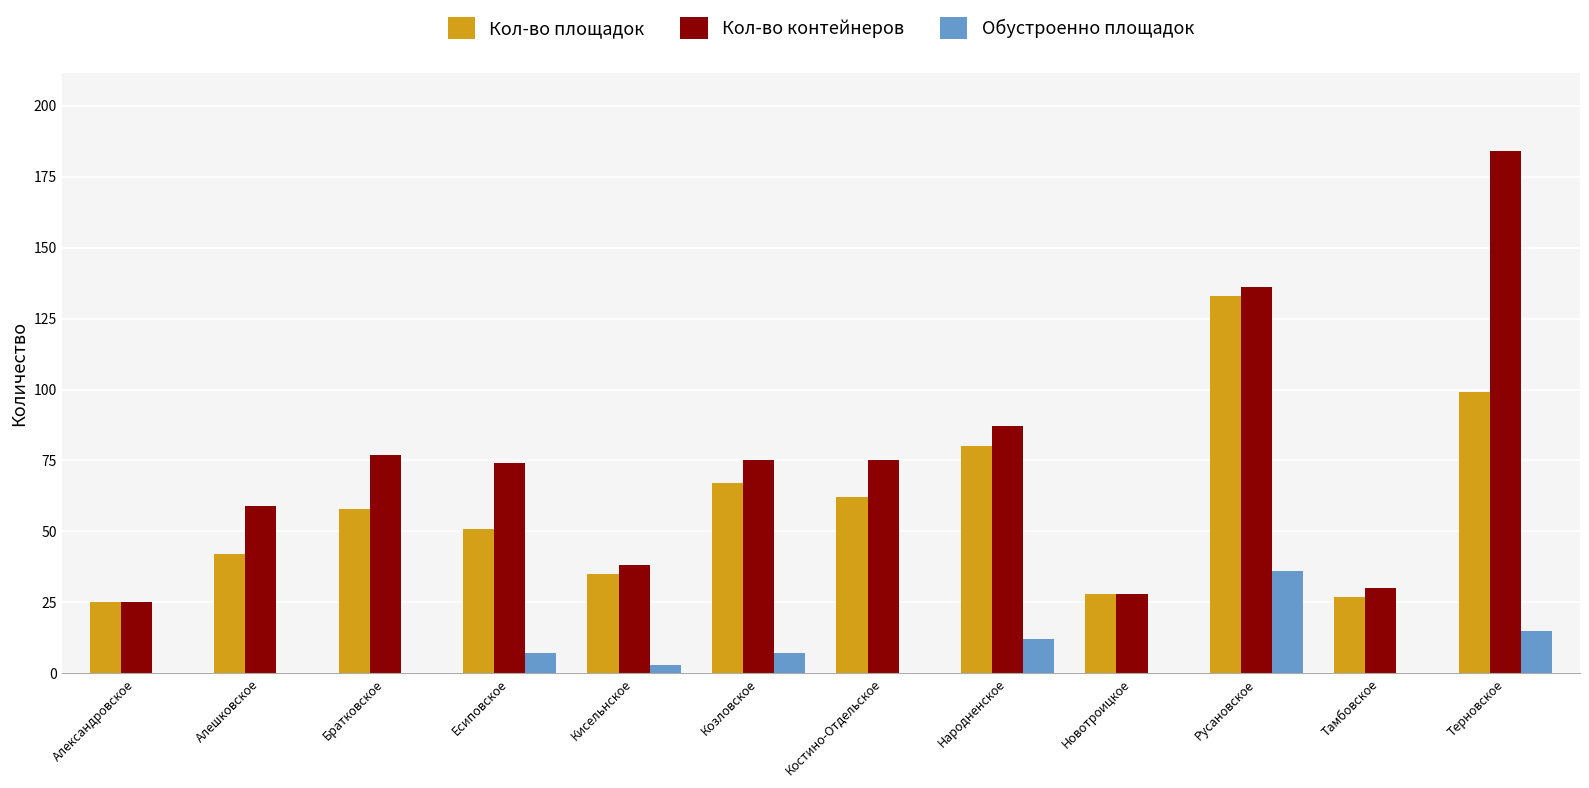

What are all the series names shown in the legend?

Кол-во площадок, Кол-во контейнеров, Обустроенно площадок